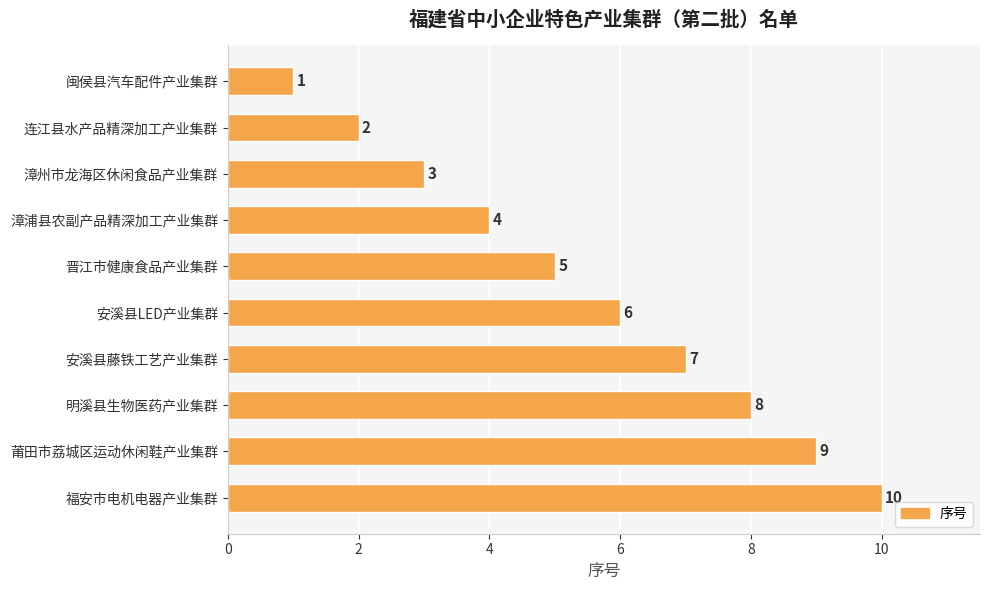

Approximately how many times larger is the value at 漳浦县农副产品精深加工产业集群 compared to 漳州市龙海区休闲食品产业集群?

1.3